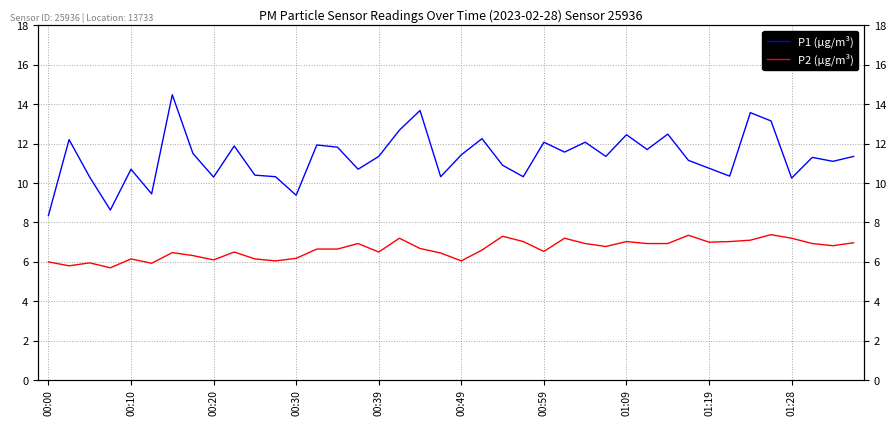

True or false: P2 (μg/m³) and P1 (μg/m³) cross at least once.

False